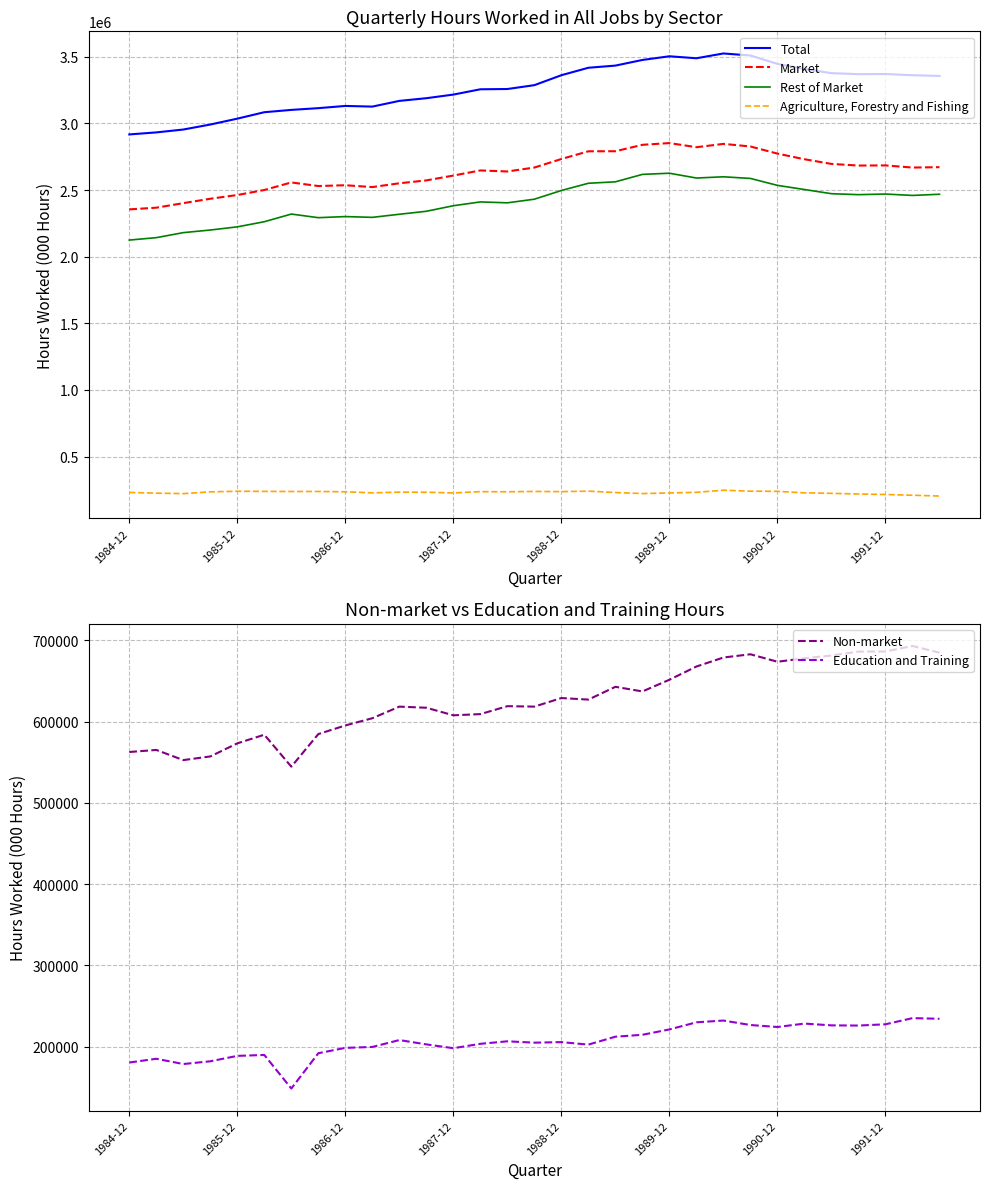

How many categories are shown in the chart?

31